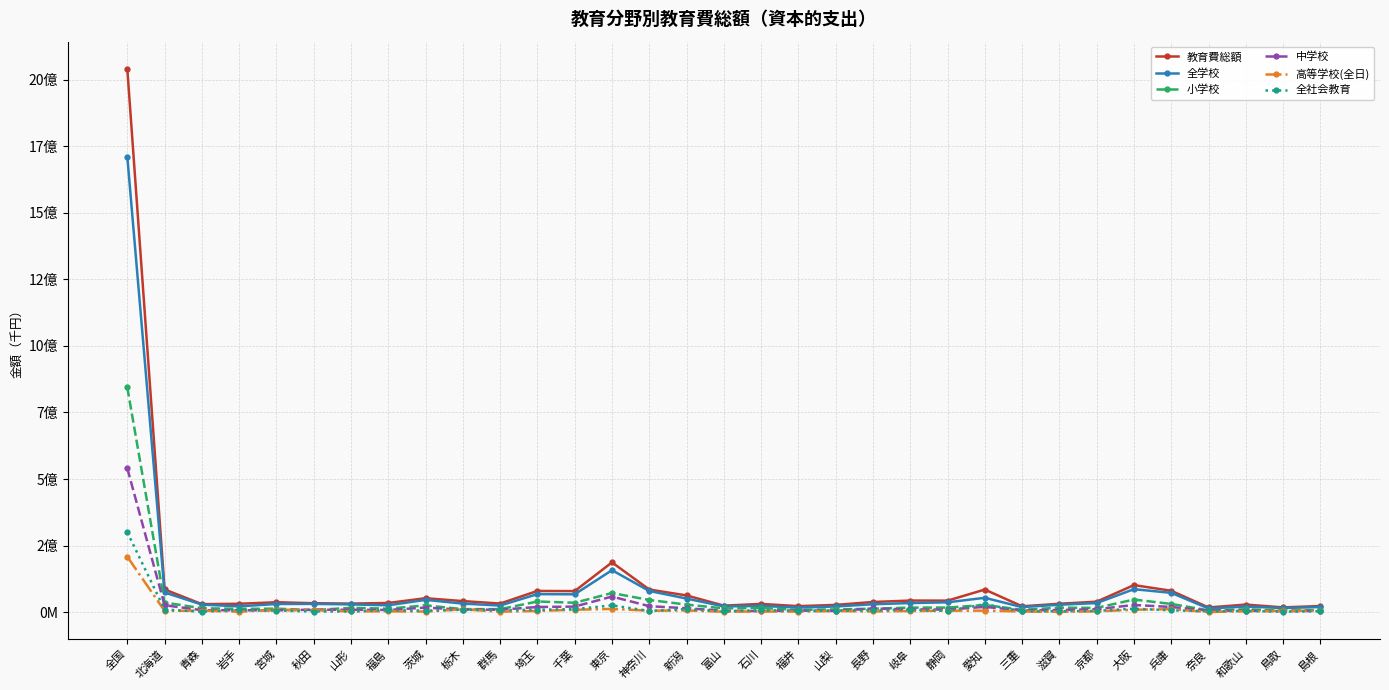

Reading left to right, transcribe all the data shown in this chart.

教育費総額: 全国=2040318786	北海道=85248102	青森=30150941	岩手=31503880	宮城=37270997	秋田=33598334	山形=32157883	福島=34551027	茨城=52379290	栃木=41602456	群馬=32356710	埼玉=79688175	千葉=79064793	東京=186946053	神奈川=84998708	新潟=62867863	富山=24512808	石川=30963178	福井=22591869	山梨=27301352	長野=38229870	岐阜=43602658	静岡=43268818	愛知=84897380	三重=22090088	滋賀=31585621	京都=39353005	大阪=101644466	兵庫=80340012	奈良=17654336	和歌山=28470979	鳥取=17921699	島根=23156308
全学校: 全国=1710351895	北海道=74089333	青森=28399050	岩手=21819779	宮城=30799352	秋田=31135762	山形=29182989	福島=25818830	茨城=46248953	栃木=32231739	群馬=24894841	埼玉=67778377	千葉=67101605	東京=157680469	神奈川=79637583	新潟=51103432	富山=21683321	石川=23413853	福井=17221244	山梨=21315081	長野=29827989	岐阜=34241240	静岡=36987842	愛知=53947816	三重=18973857	滋賀=27995431	京都=34167521	大阪=86312747	兵庫=72551146	奈良=13937841	和歌山=21224197	鳥取=15461579	島根=19367809
小学校: 全国=843892143	北海道=36271654	青森=14710370	岩手=12506493	宮城=13121632	秋田=7680816	山形=16421059	福島=13090366	茨城=25607129	栃木=11353237	群馬=11261692	埼玉=40068897	千葉=35293322	東京=71835526	神奈川=45829950	新潟=28458071	富山=14182054	石川=15903343	福井=8775873	山梨=10421621	長野=12909583	岐阜=17193330	静岡=17235210	愛知=26973225	三重=8808503	滋賀=16923210	京都=16147250	大阪=47373621	兵庫=30894877	奈良=6917415	和歌山=10913546	鳥取=6484485	島根=8080132
中学校: 全国=540056389	北海道=26060232	青森=7353560	岩手=7059941	宮城=6781035	秋田=9312644	山形=8854520	福島=8451342	茨城=17105419	栃木=9336939	群馬=9311511	埼玉=19385312	千葉=21049679	東京=58588443	神奈川=22549709	新潟=14663957	富山=5279287	石川=3822293	福井=5894207	山梨=4794670	長野=13927246	岐阜=10467915	静岡=9736877	愛知=19889499	三重=6263492	滋賀=7994008	京都=10965475	大阪=27067283	兵庫=19496380	奈良=5592804	和歌山=5536801	鳥取=3544233	島根=4845916
高等学校(全日): 全国=208239558	北海道=4992046	青森=5955586	岩手=1682712	宮城=9366345	秋田=7182041	山形=3095804	福島=3139605	茨城=2299062	栃木=10834160	群馬=1841487	埼玉=4504401	千葉=9081084	東京=12171784	神奈川=5515609	新潟=6425985	富山=1660791	石川=2821940	福井=2022125	山梨=4336198	長野=2769798	岐阜=4311980	静岡=5583771	愛知=5721129	三重=2579921	滋賀=1326417	京都=3053471	大阪=9130969	兵庫=11282589	奈良=612694	和歌山=3542231	鳥取=5034222	島根=5517186
全社会教育: 全国=299886003	北海道=9895524	青森=1613720	岩手=8322768	宮城=6211812	秋田=2439908	山形=2902825	福島=7927367	茨城=5659198	栃木=9281958	群馬=7385097	埼玉=9058705	千葉=11418093	東京=25552986	神奈川=4553026	新潟=11507912	富山=2760558	石川=7402440	福井=5243493	山梨=5886569	長野=7141150	岐阜=9184086	静岡=4619652	愛知=30037970	三重=2997076	滋賀=3383852	京都=4826562	大阪=13070260	兵庫=6919866	奈良=3554054	和歌山=4322859	鳥取=2109050	島根=3320372